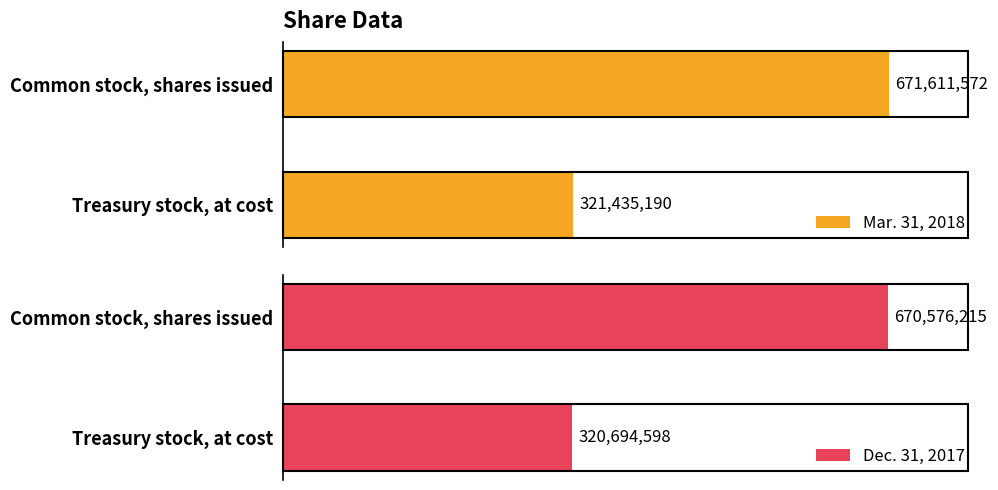

What is the sum of all Mar. 31, 2018 values?

993046762